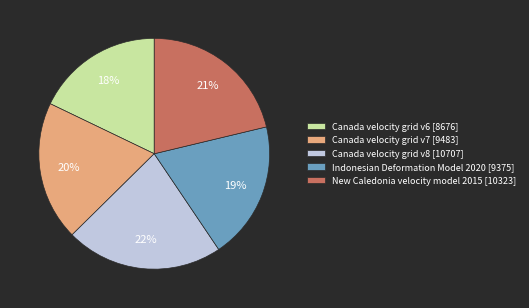

Does Canada velocity grid v7 represent more than half of the total?

No